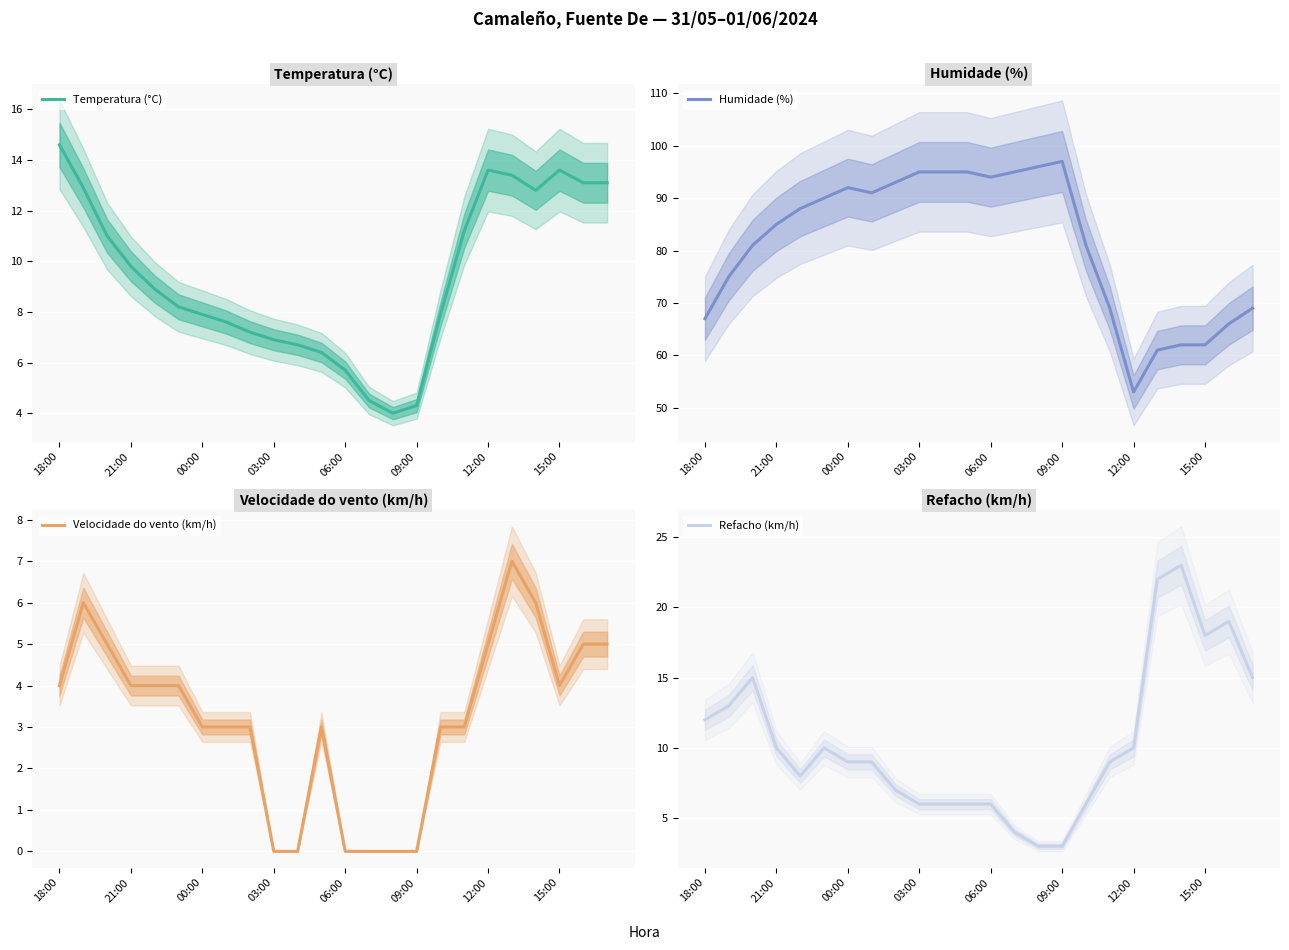

What is the average value of the Humidade (%) series?

81